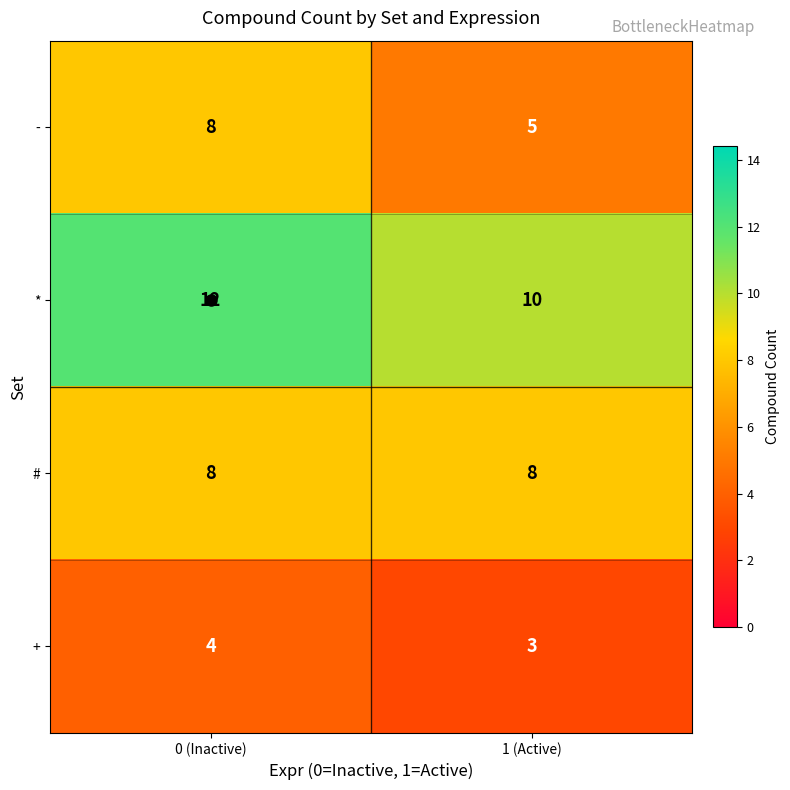

What is the sum of the + values at 1 (Active) and 0 (Inactive)?

7